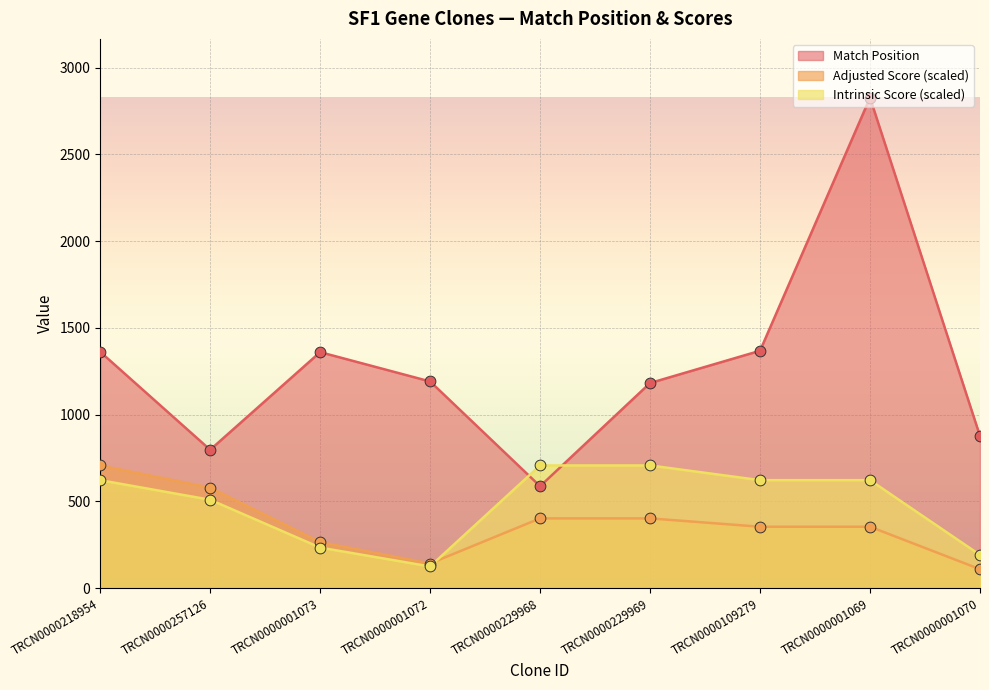

Which series has the largest total across all categories?

Match Position